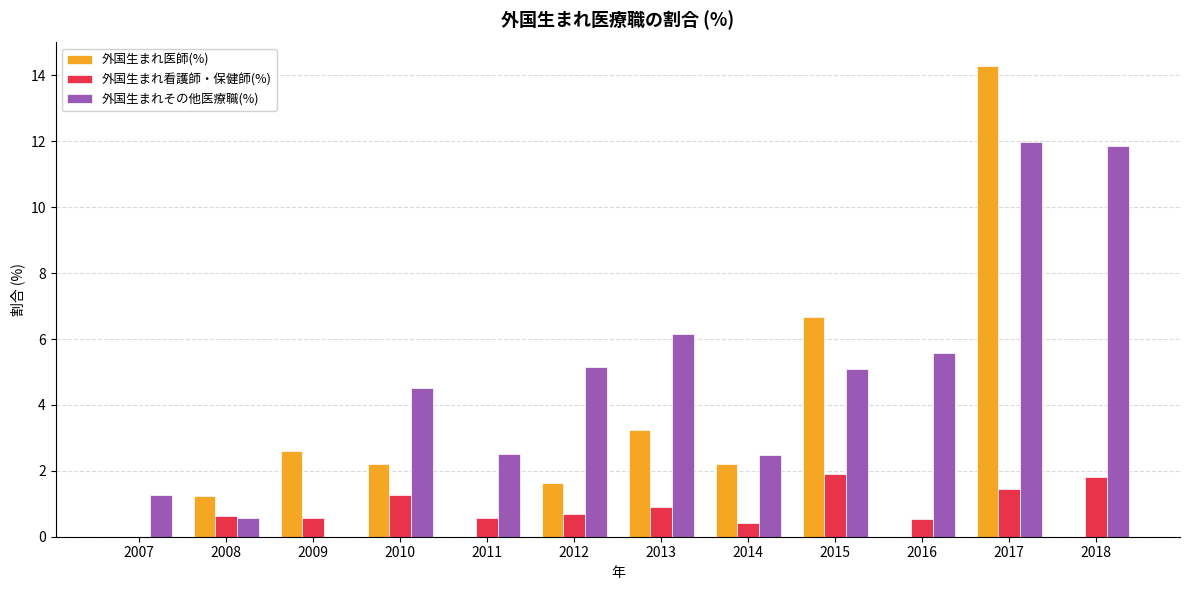

Between 2010 and 2018, which series saw the biggest shift?

外国生まれその他医療職(%)